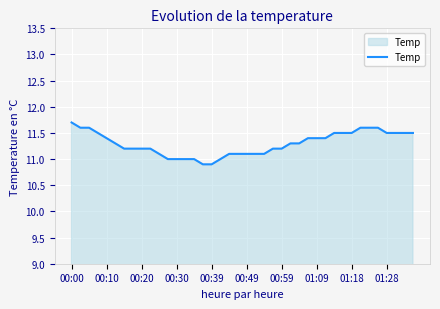

What is the maximum value shown in the chart?

11.7